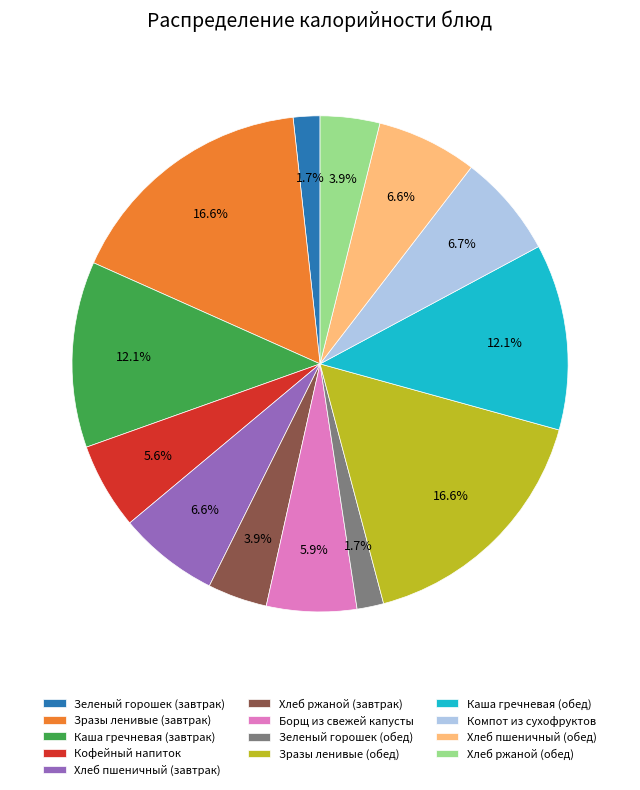

Do Хлеб ржаной (завтрак) and Хлеб пшеничный (завтрак) together represent more than half of the pie?

No